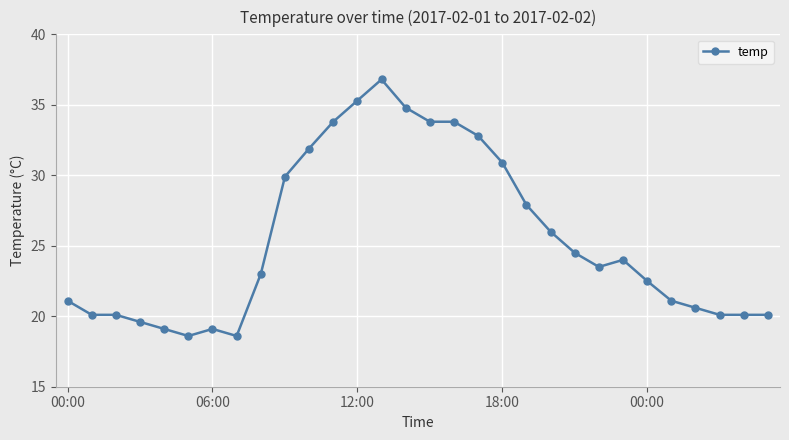

Reading left to right, transcribe all the data shown in this chart.

21.1	20.1	20.1	19.6	19.1	18.6	19.1	18.6	23.0	29.9	31.9	33.8	35.3	36.8	34.8	33.8	33.8	32.8	30.9	27.9	26.0	24.5	23.5	24.0	22.5	21.1	20.6	20.1	20.1	20.1